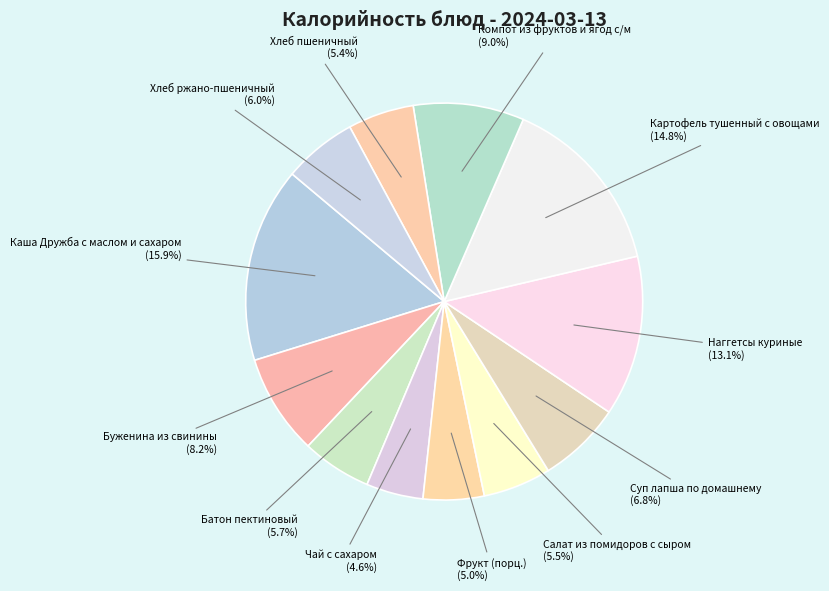

How many slices are in this pie chart?

12